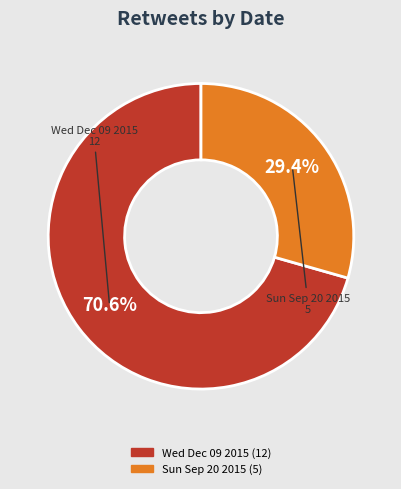

Rank the categories by value from highest to lowest.

Wed Dec 09 2015, Sun Sep 20 2015